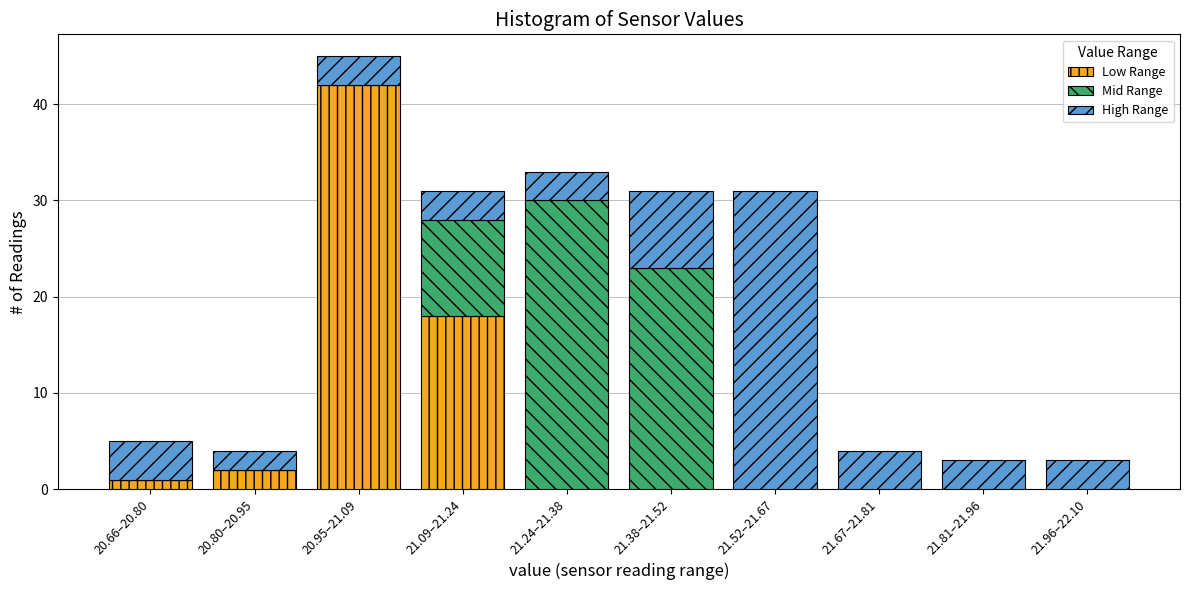

At which category is the sum across all series the highest?

20.95–21.09